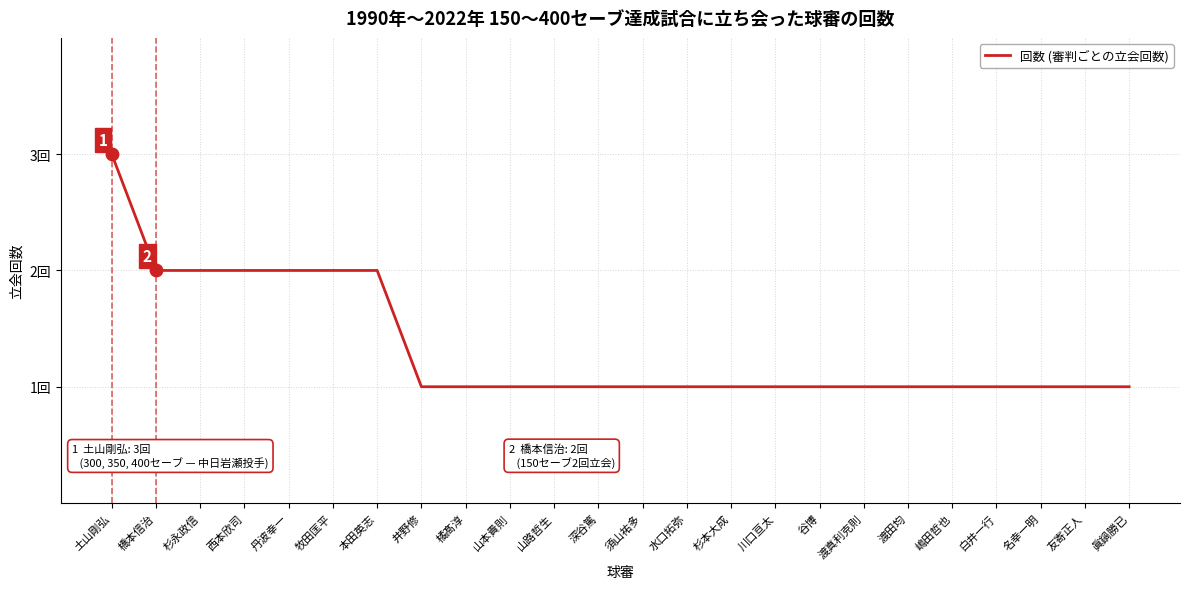

Which has a higher value, 杉永政信 or 西本欣司?

杉永政信